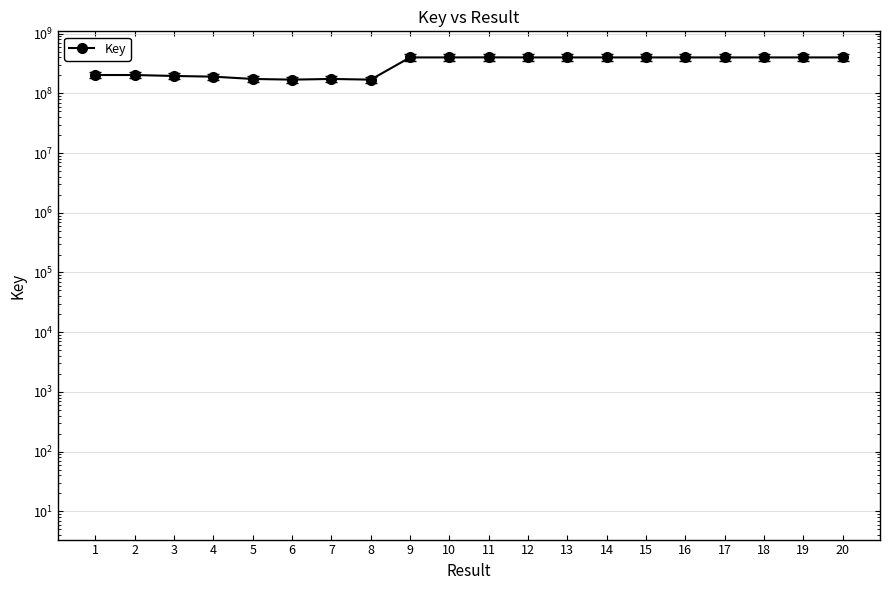

At which label is the value closest to 285770345?

2